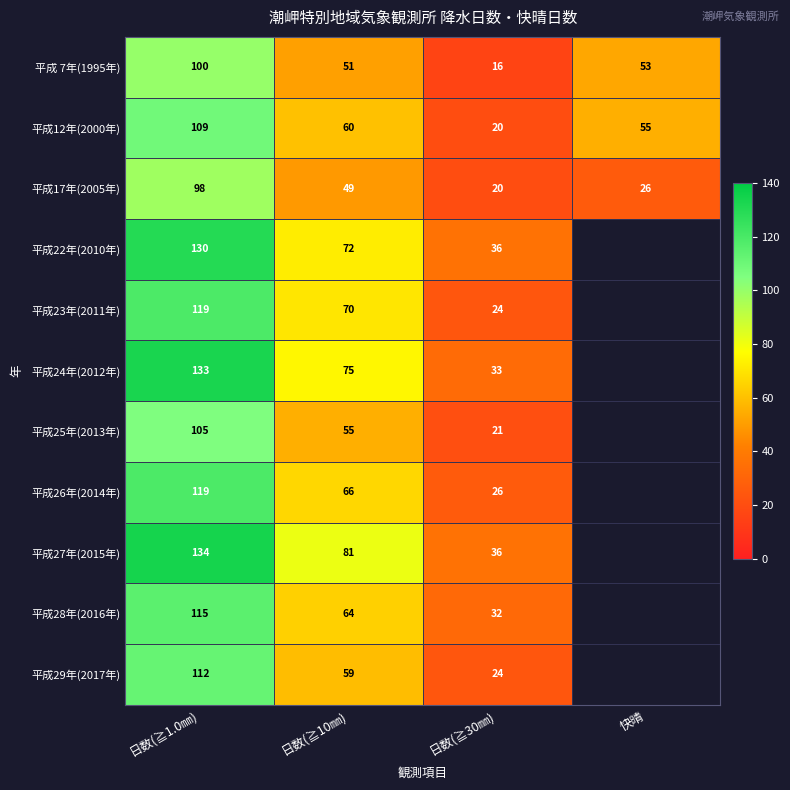

The value of 平成12年(2000年) at 日数(≧1.0㎜) is 168.9. True or false?

False